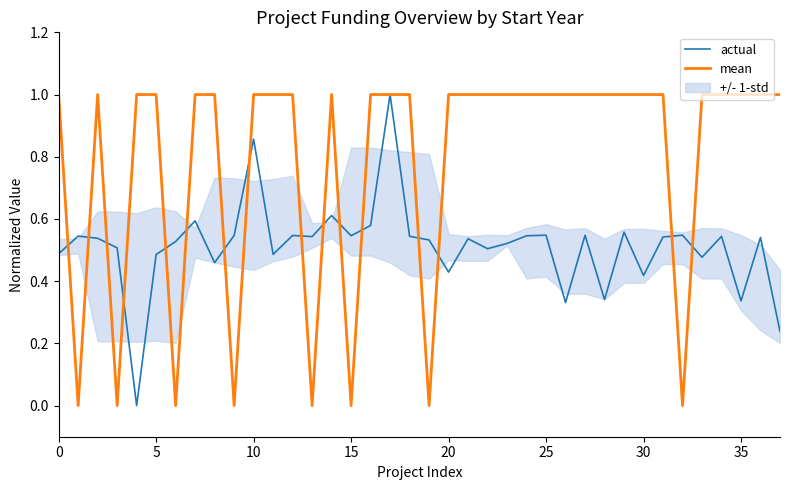

The value of mean at 0 is 1.0. True or false?

True